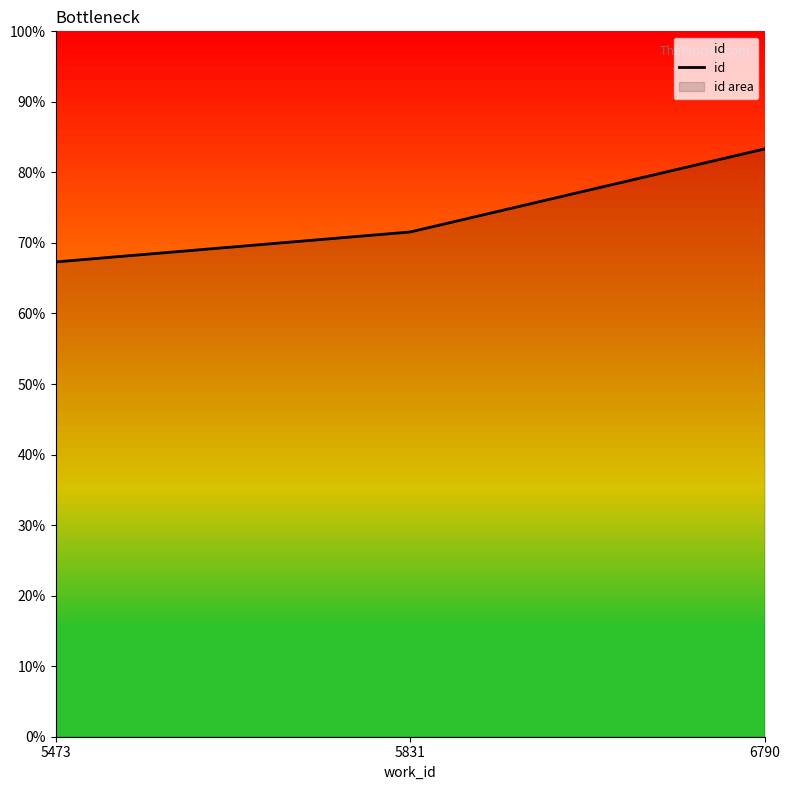

Where is the data nearest to the value 0?

5473